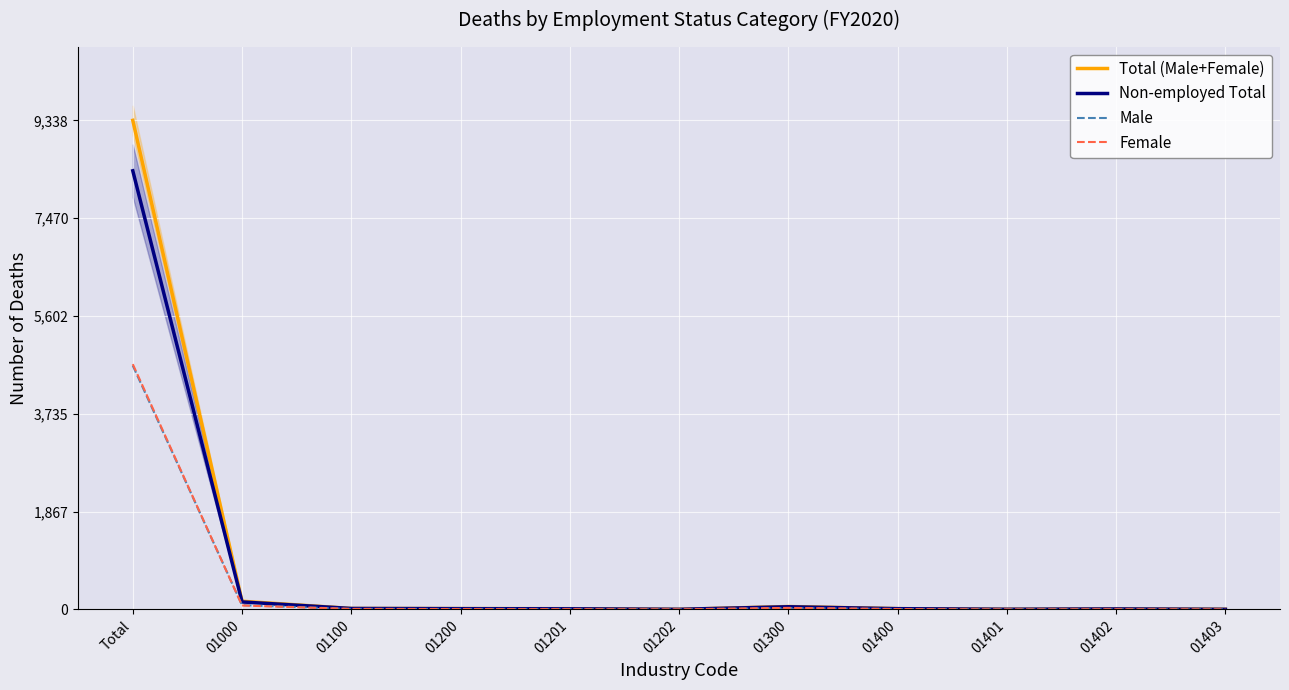

Reading right to left, what are all the values shown in this chart?

Total (Male+Female): 0.0	0.0	0.0	0.0	0.0	0.0	0.0	0.0	0.0	0.0	1.0
Non-employed Total: 0.0	0.0	0.0	0.0	0.0	0.0	0.0	0.0	0.0	0.0	0.9
Male: 0.0	0.0	0.0	0.0	0.0	0.0	0.0	0.0	0.0	0.0	0.5
Female: 0.0	0.0	0.0	0.0	0.0	0.0	0.0	0.0	0.0	0.0	0.5